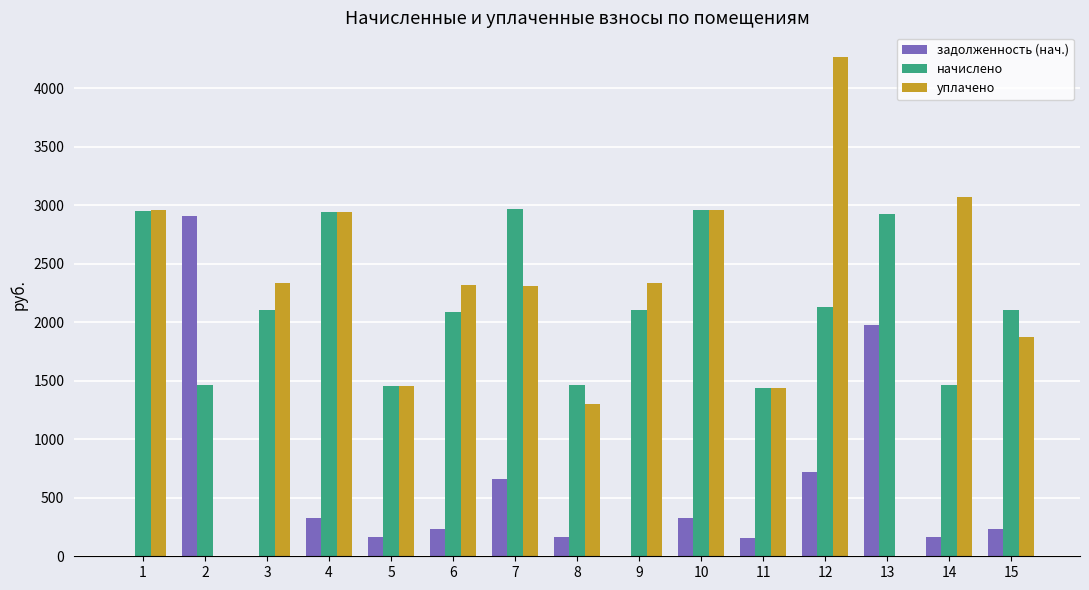

The value of уплачено at 2 is 0.0. True or false?

True